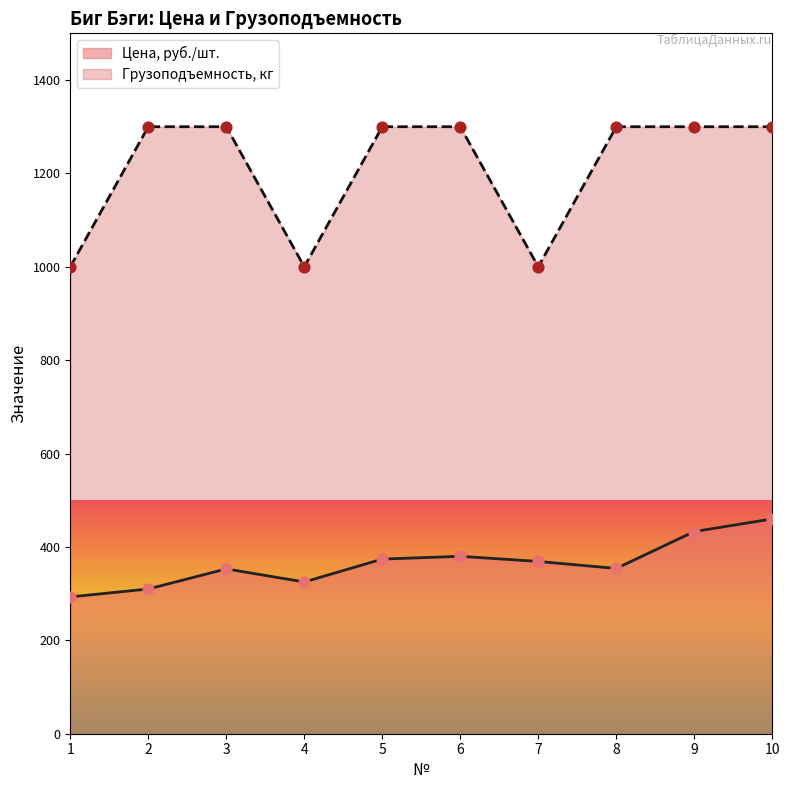

Is the value of Грузоподъемность, кг at 3 greater than the value of Цена, руб./шт. at 6?

Yes